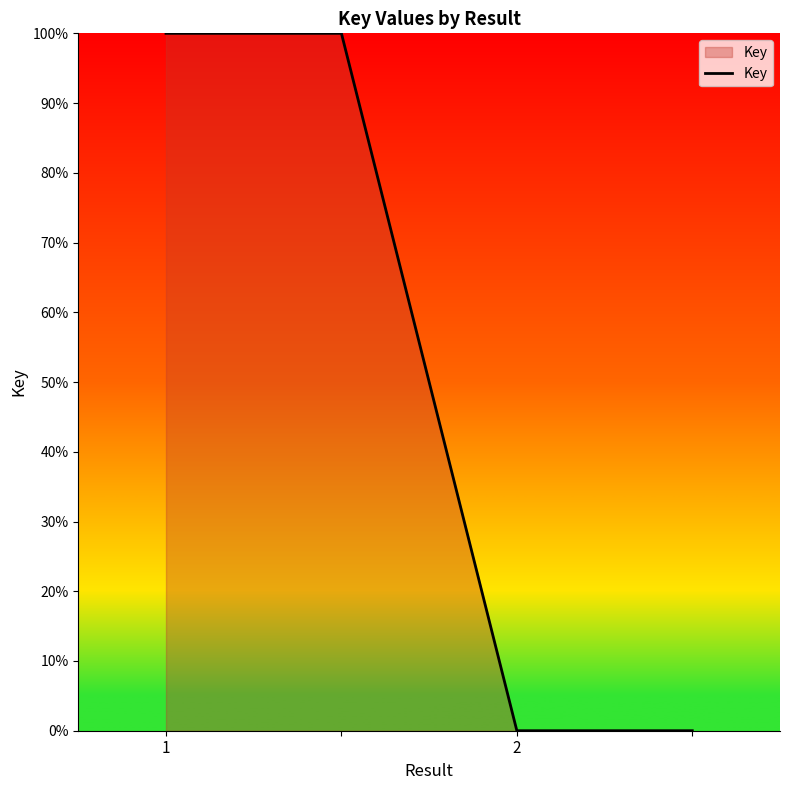

What is the sum of all values?

200